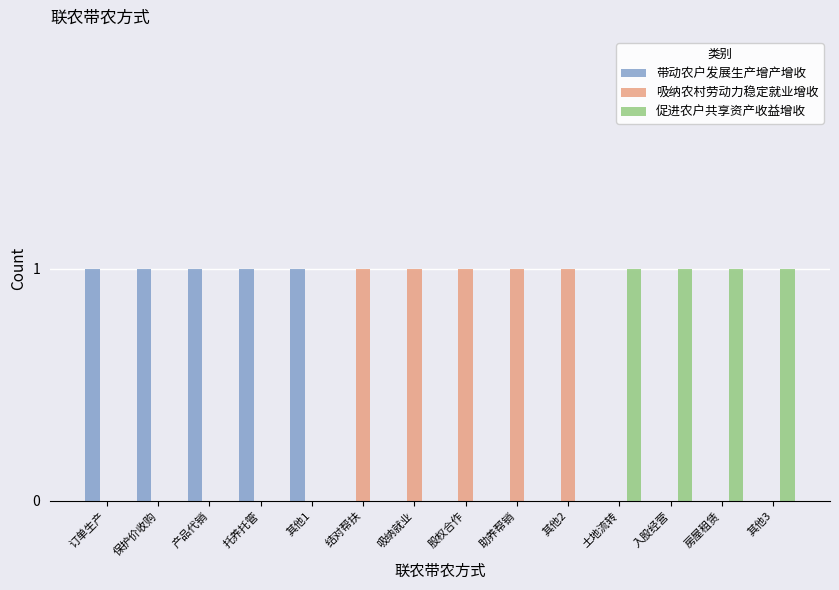

What is the sum of all 带动农户发展生产增产增收 values?

5